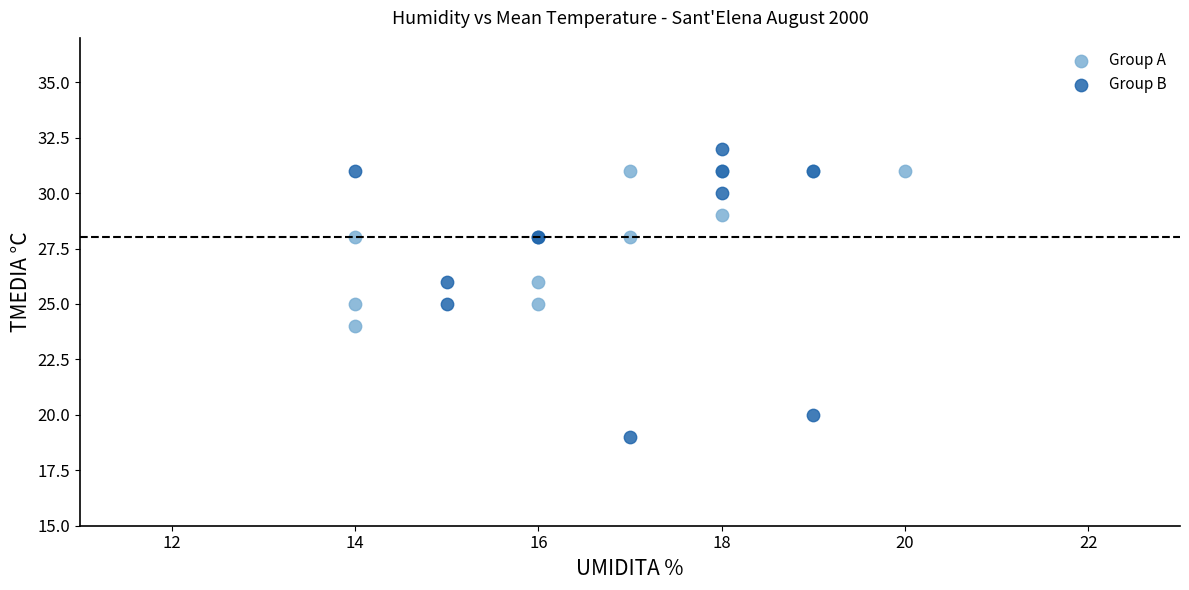

Which series contains the highest Y value?

Group B